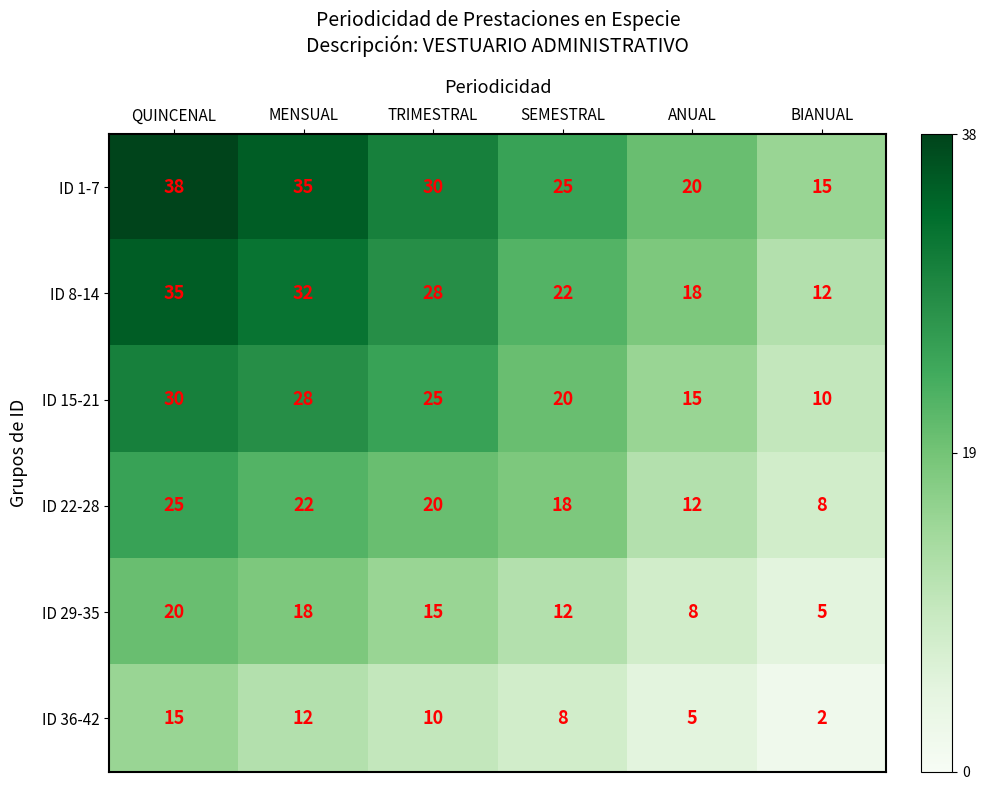

At MENSUAL, list the series in order from smallest to largest.

ID 36-42, ID 29-35, ID 22-28, ID 15-21, ID 8-14, ID 1-7